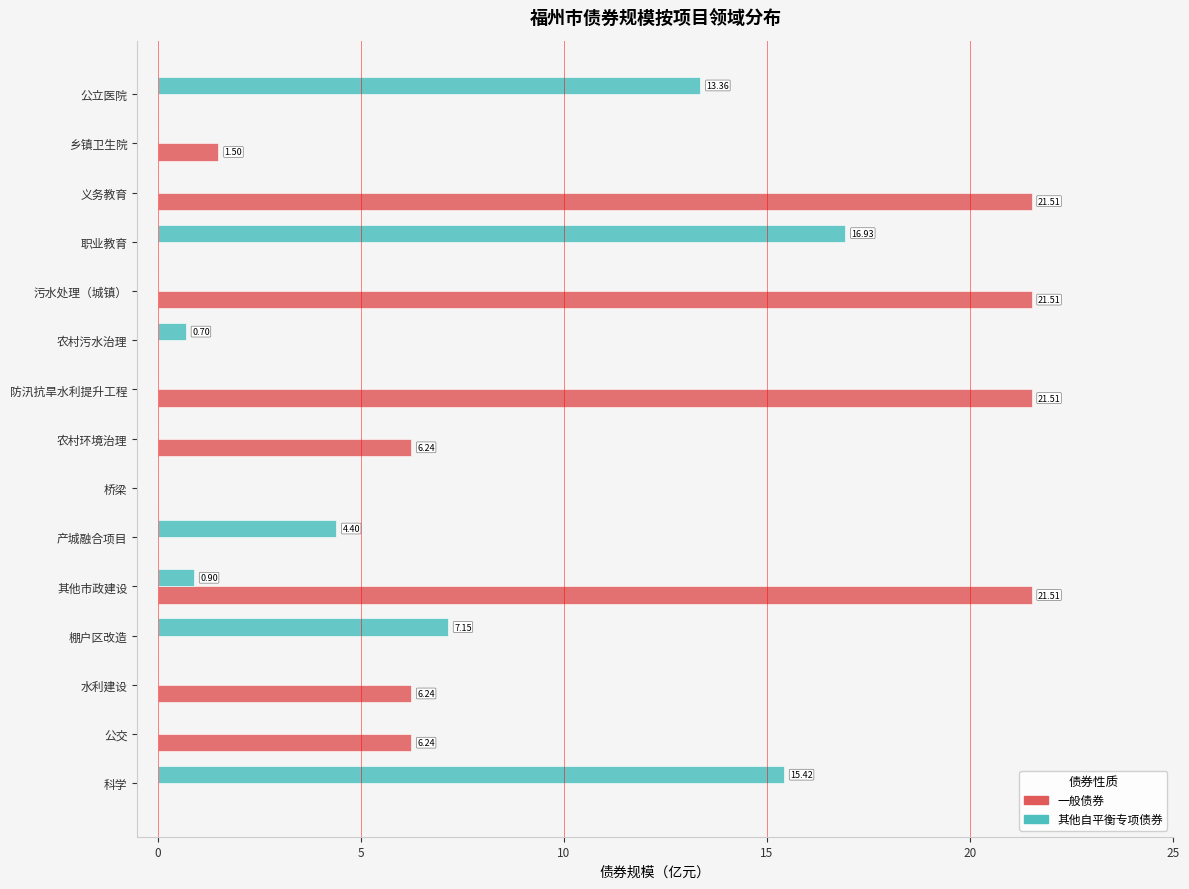

Between 棚户区改造 and 防汛抗旱水利提升工程, which series saw the biggest shift?

一般债券